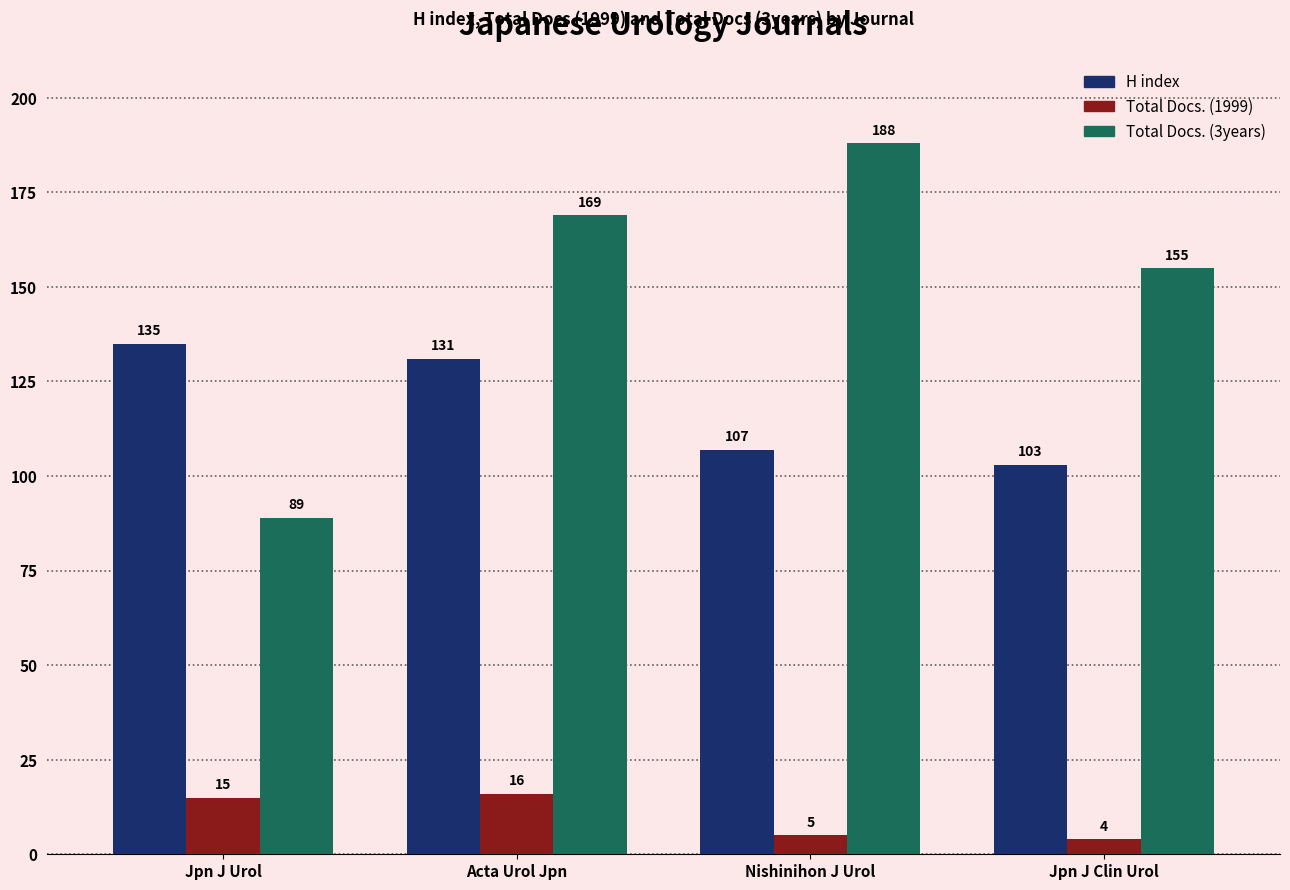

What position from the left is Jpn J Urol?

1